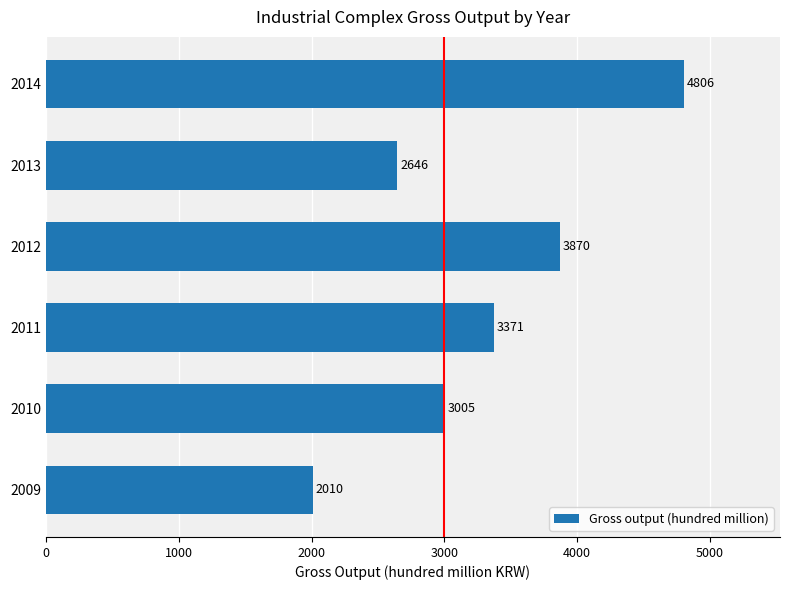

Approximately how many times larger is the value at 2009 compared to 2014?

0.4